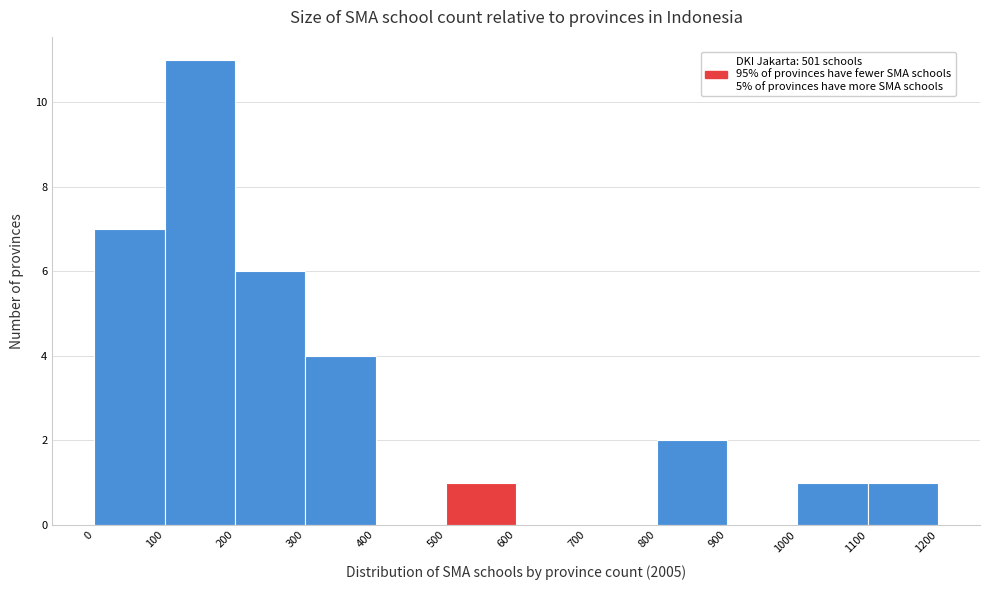

What is the height of the bar covering 200 to 300 on the x-axis? The values are not printed on the chart, so give them approximately, as read against the axis.

6